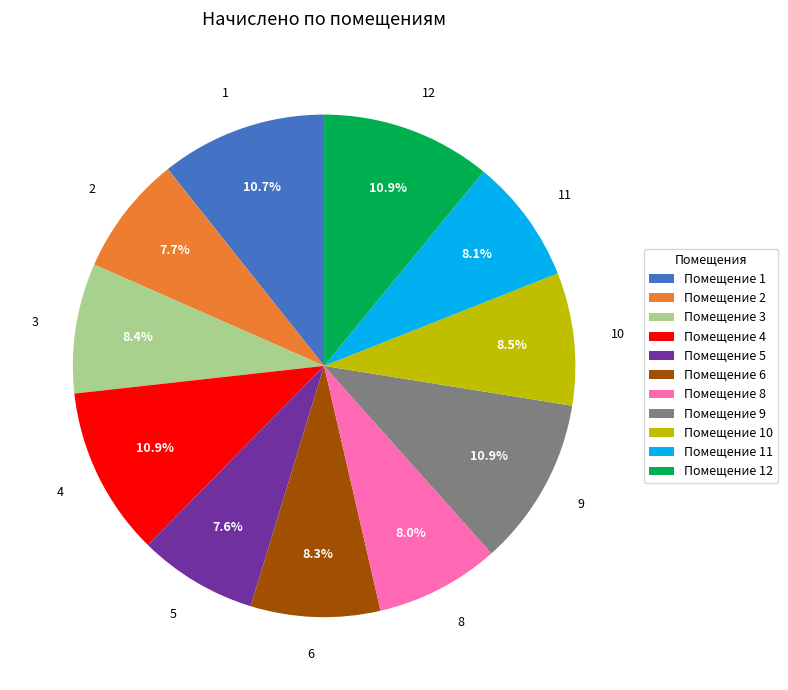

True or false: 5 accounts for 1% of the total.

False